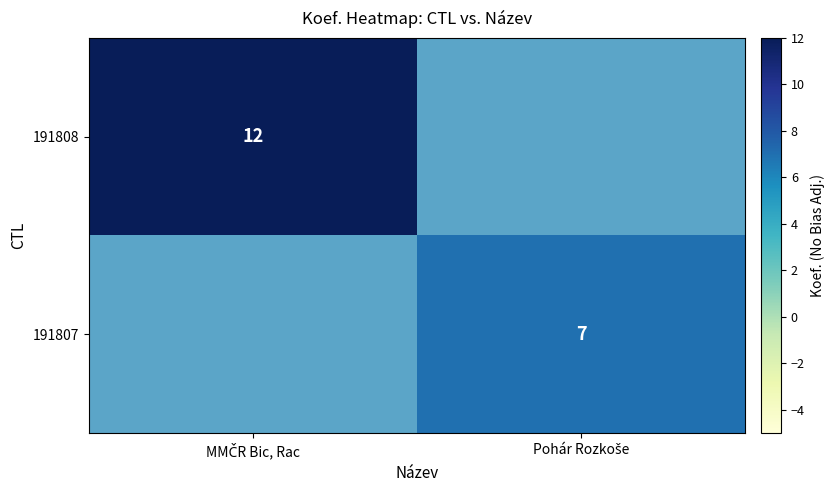

Is the value of 191807 at MMČR Bic, Rac greater than the value of 191808 at MMČR Bic, Rac?

No